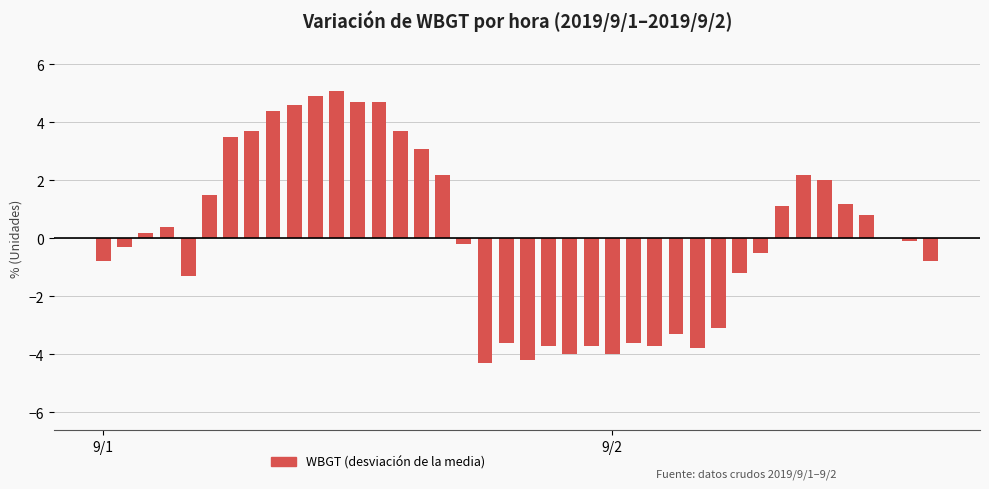

What is the sum of all values?

3.8